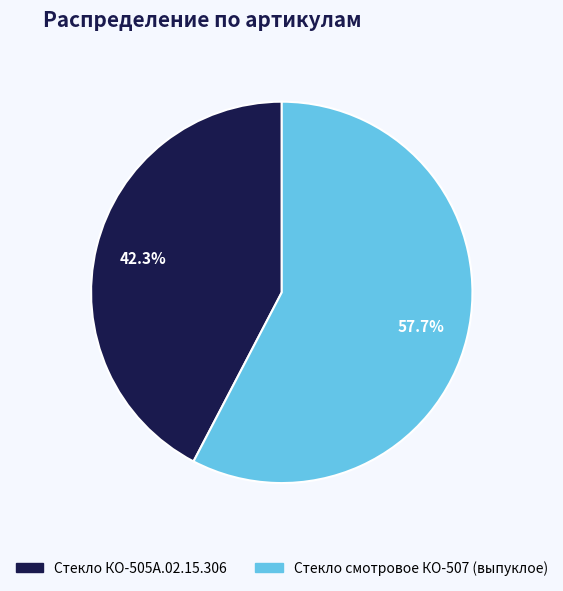

Count the number of slices in the pie.

2